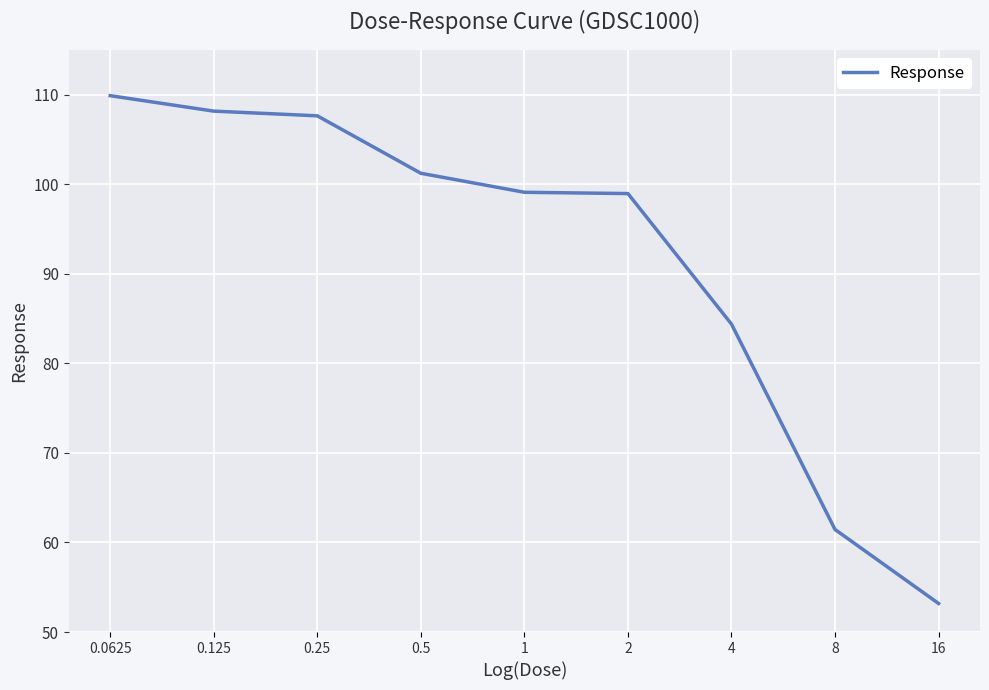

Is this an area chart (filled region under the line)?

No